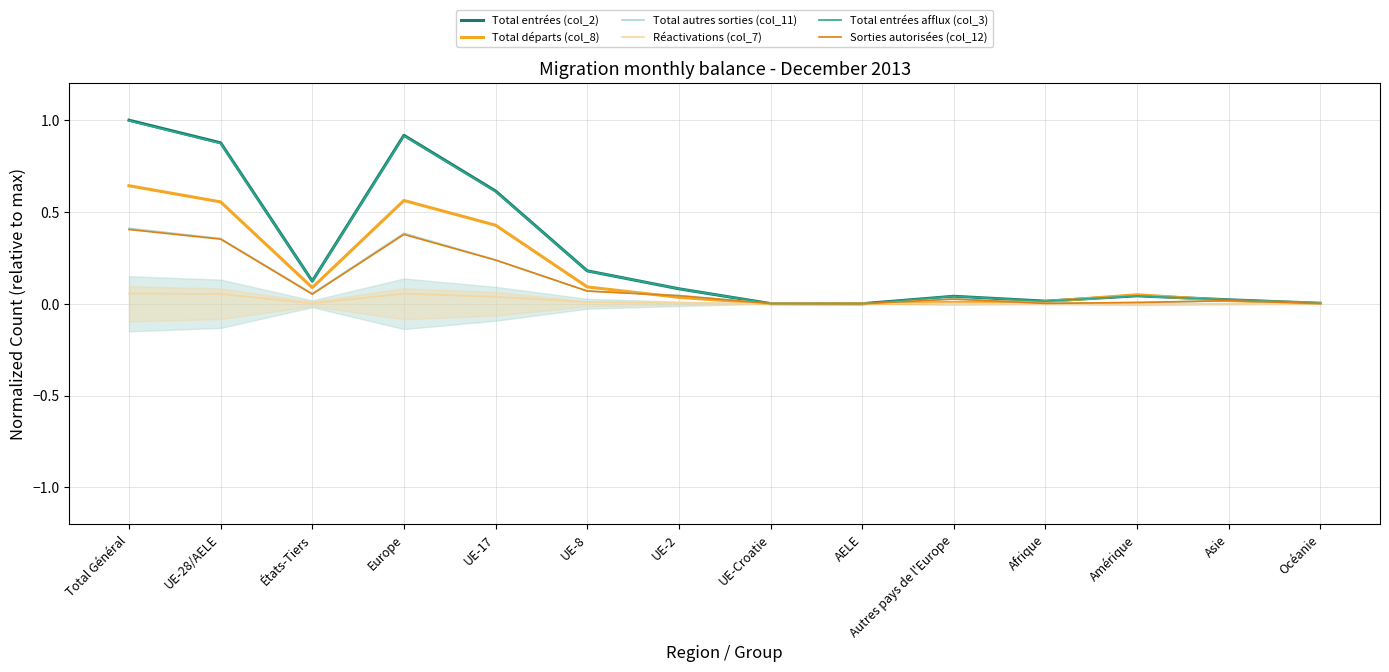

The Sorties autorisées (col_12) series shows 0.1 at UE-8. True or false?

False